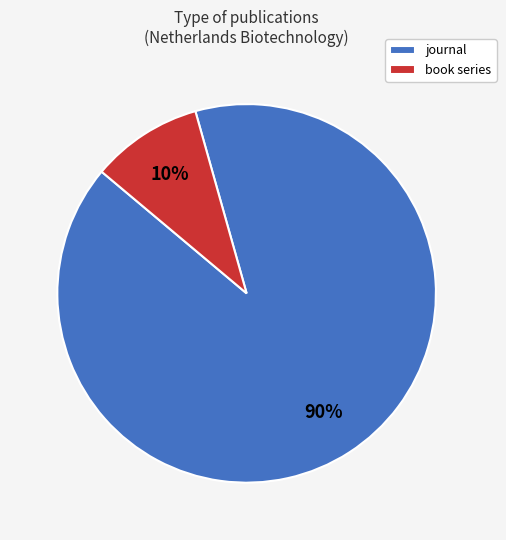

Between journal and book series, which is larger?

journal